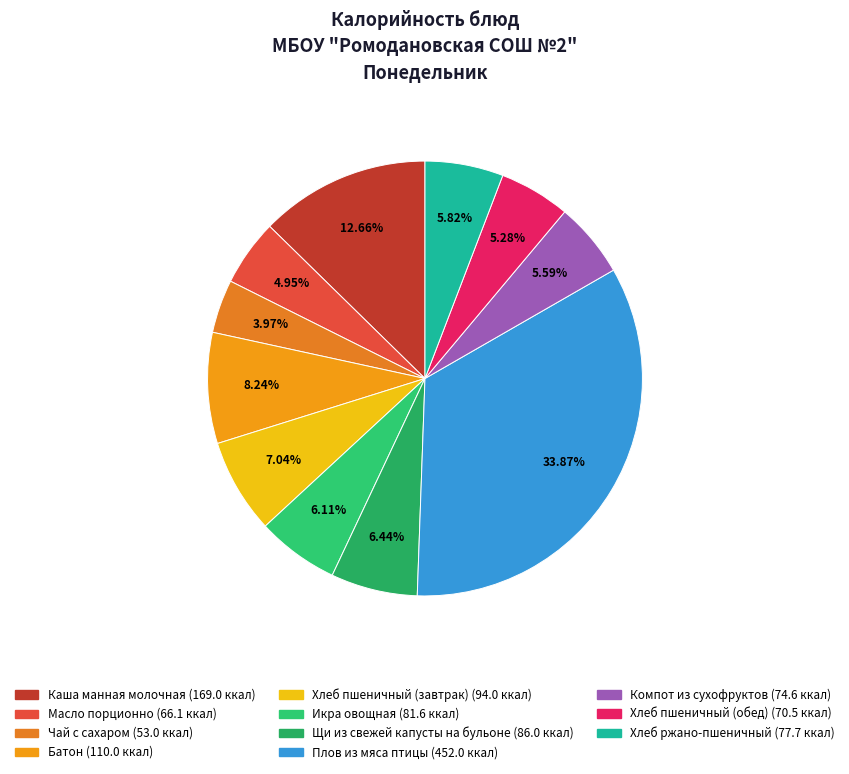

Rank the categories by value from highest to lowest.

Плов из мяса птицы, Каша манная молочная, Батон, Хлеб пшеничный (завтрак), Щи из свежей капусты на бульоне, Икра овощная, Хлеб ржано-пшеничный, Компот из сухофруктов, Хлеб пшеничный (обед), Масло порционно, Чай с сахаром